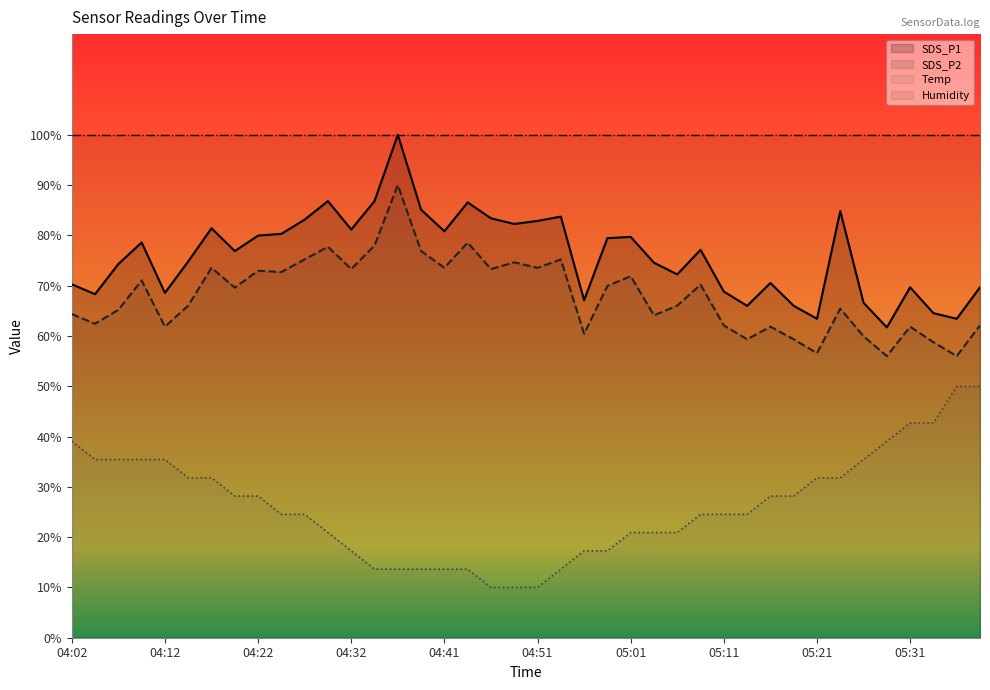

Does the chart have visible grid lines?

No